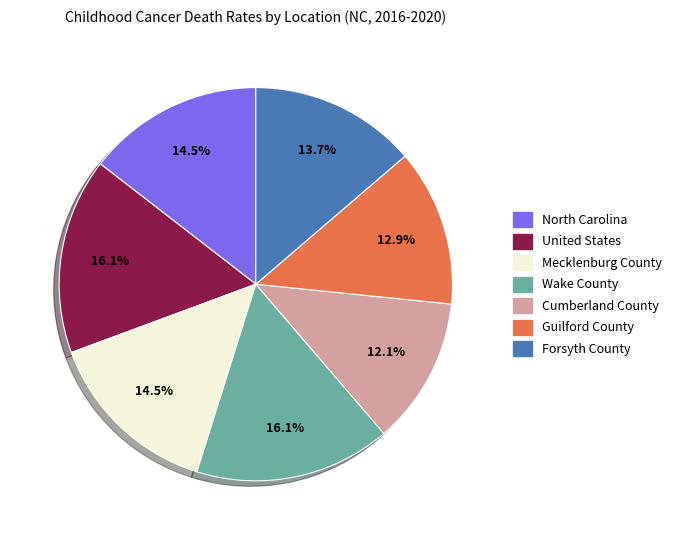

What portion of the pie excludes United States?

83.9%